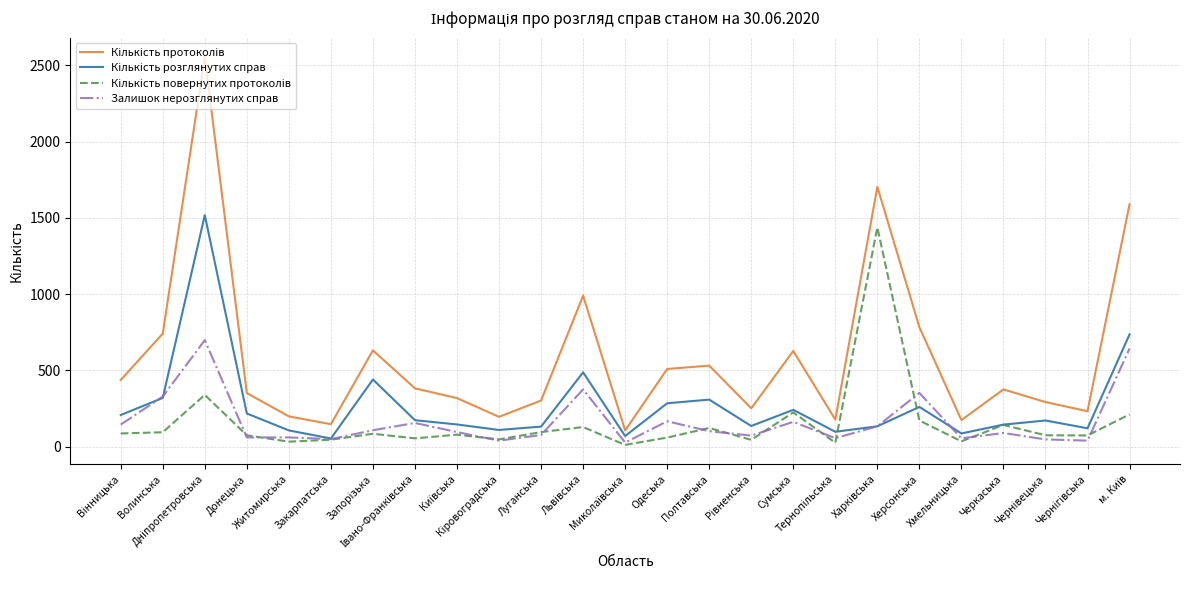

What is the maximum value shown in the chart?

2555